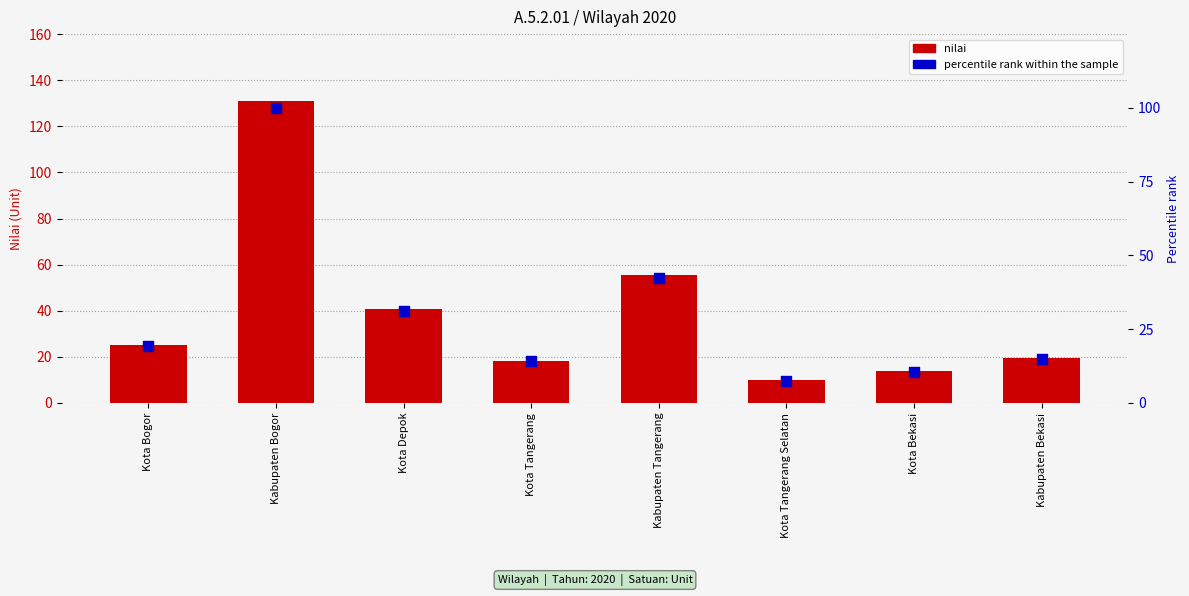

Is the value of nilai at Kota Depok greater than the value of percentile rank within the sample at Kabupaten Bekasi?

Yes